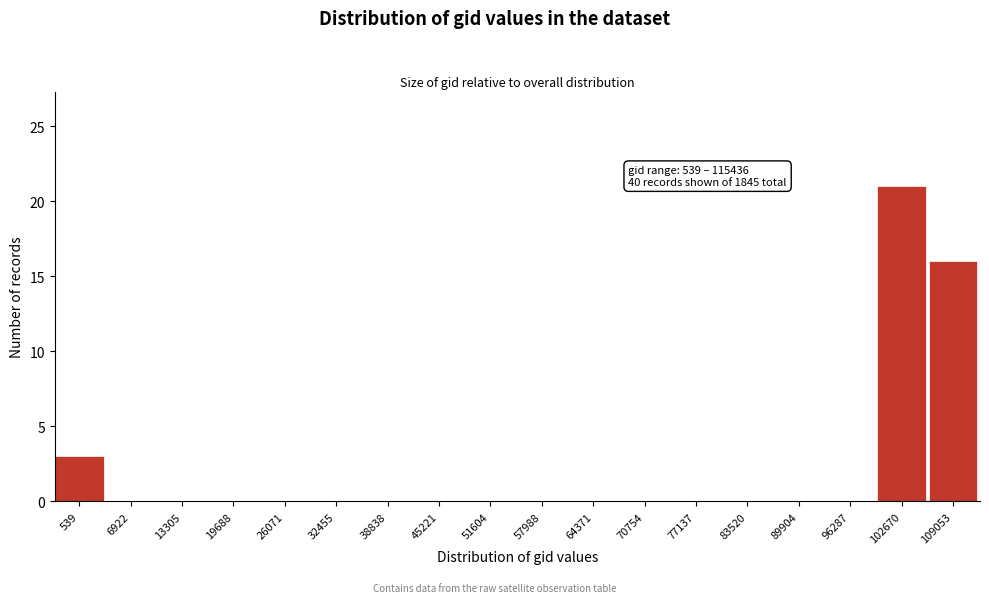

Reading right to left, transcribe all the data shown in this chart.

109053=16	102670=21	96287=0	89904=0	83520=0	77137=0	70754=0	64371=0	57988=0	51604=0	45221=0	38838=0	32455=0	26071=0	19688=0	13305=0	6922=0	539=3